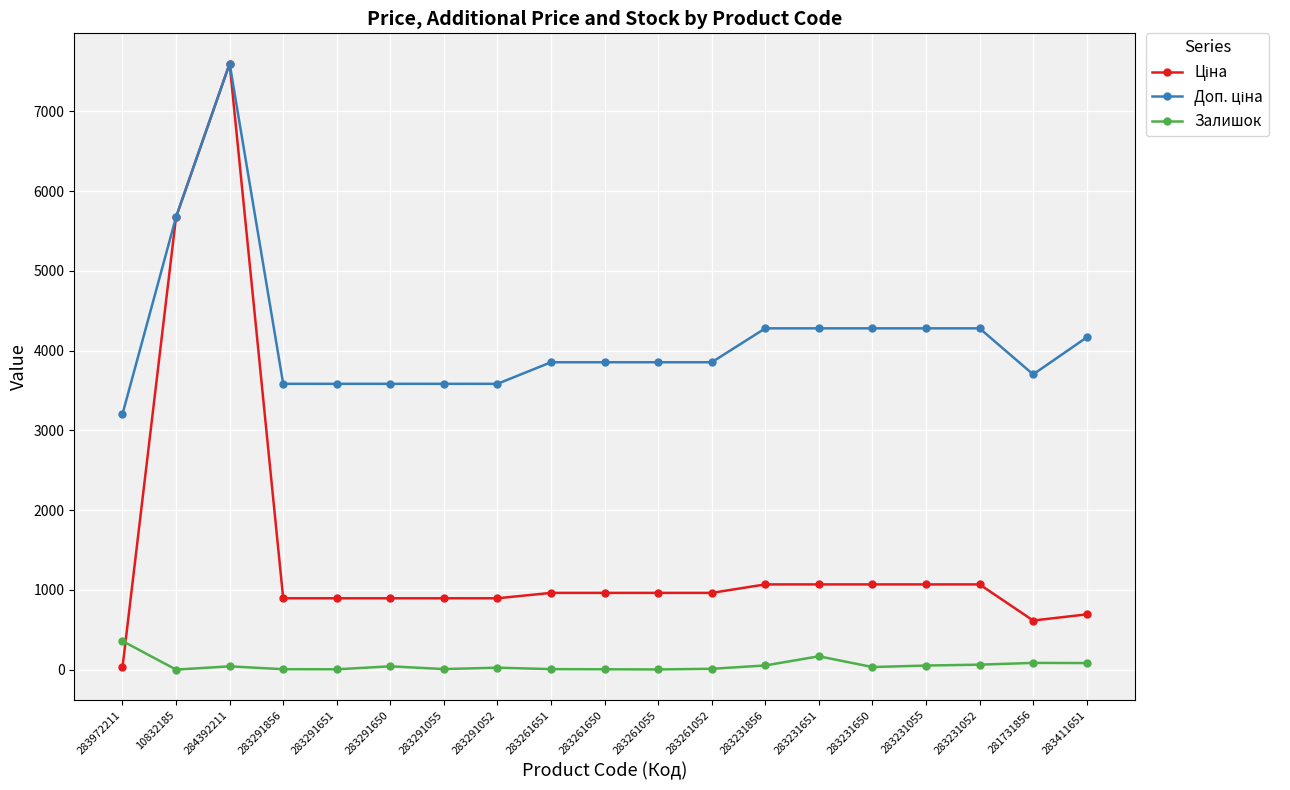

Does the chart display data point markers on the line(s)?

Yes